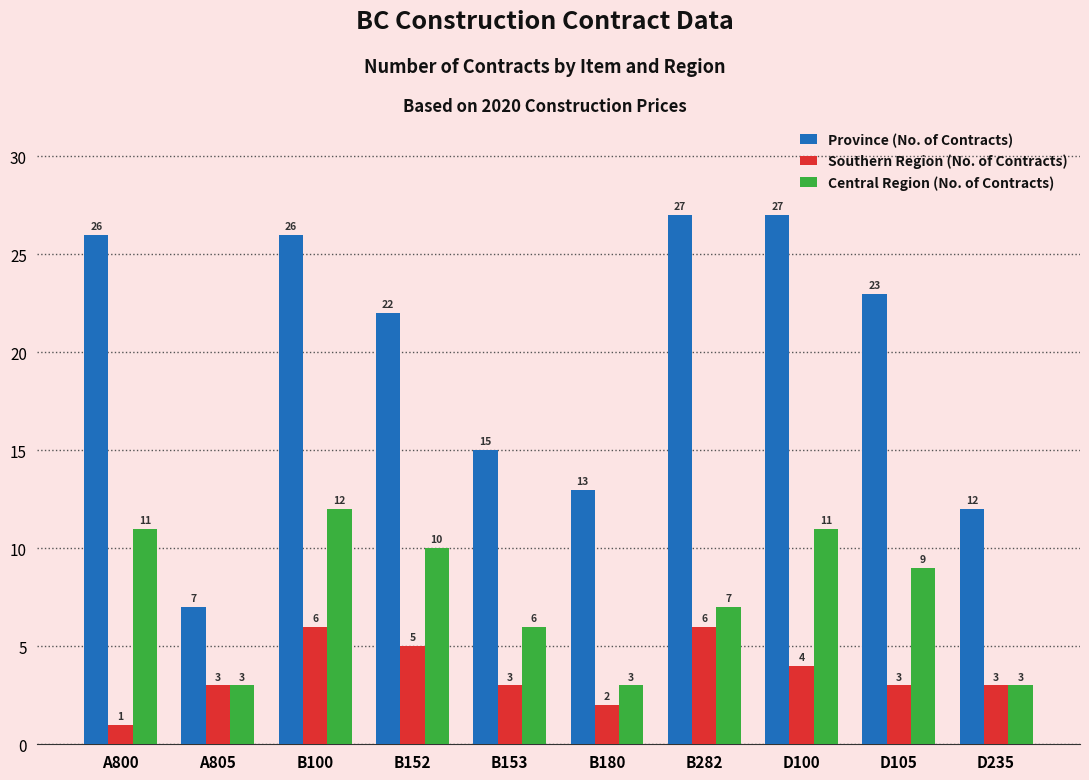

Count the number of data series in this chart.

3